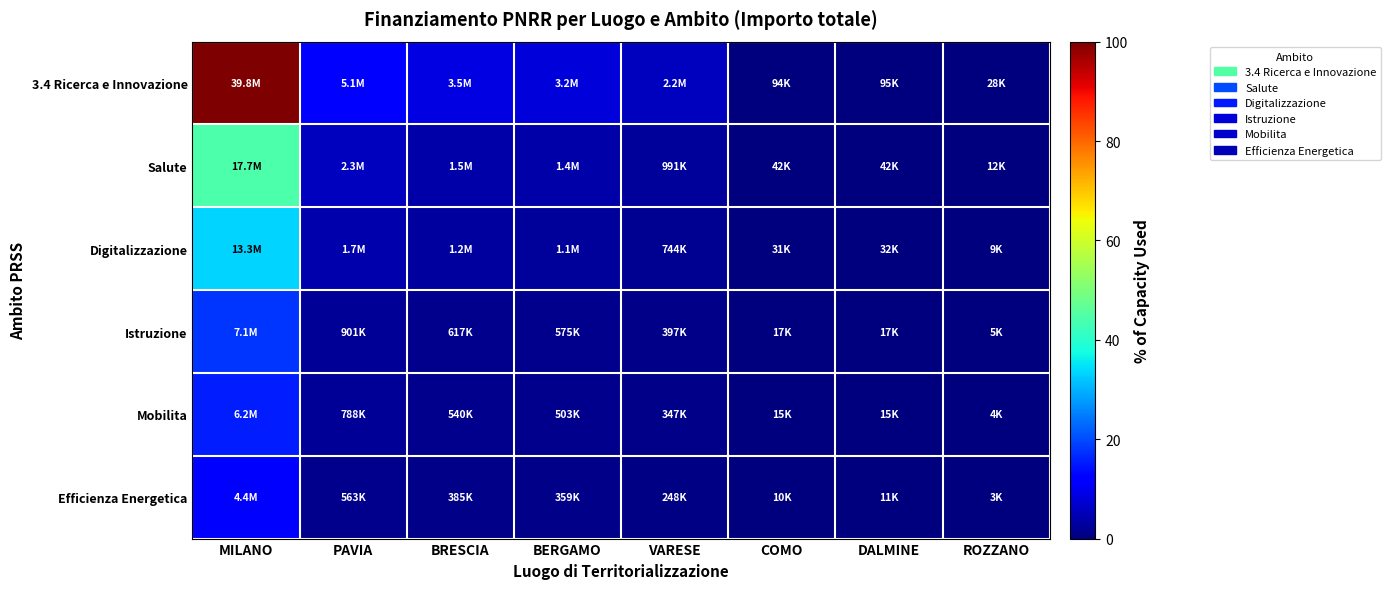

What is the total value across all series at DALMINE?

0.5